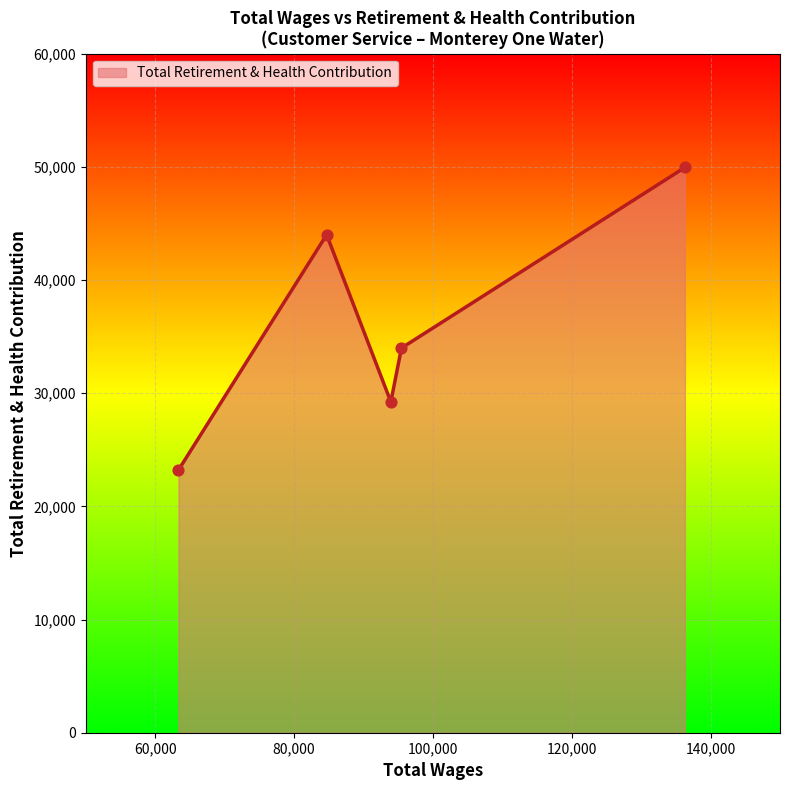

What is the difference between the maximum and minimum values?

26739